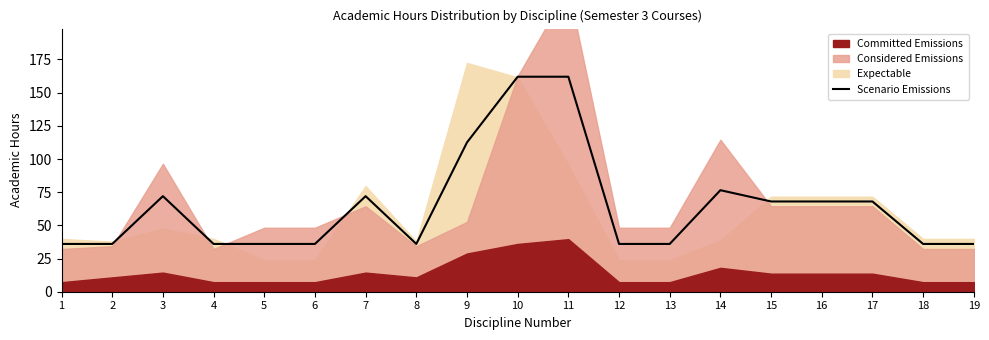

What is the lowest value of the Scenario Emissions series?

36.0